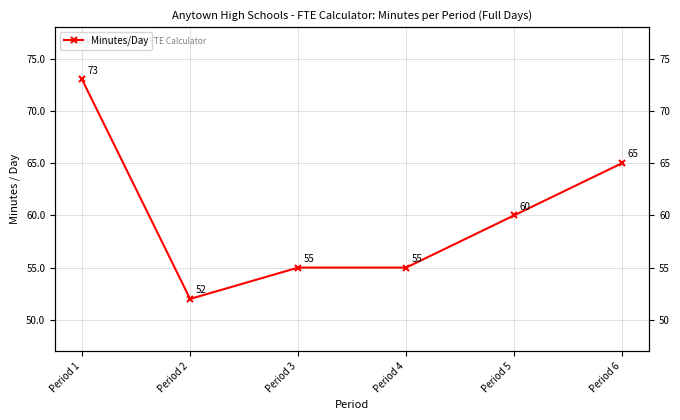

How many lines are shown in the chart?

1